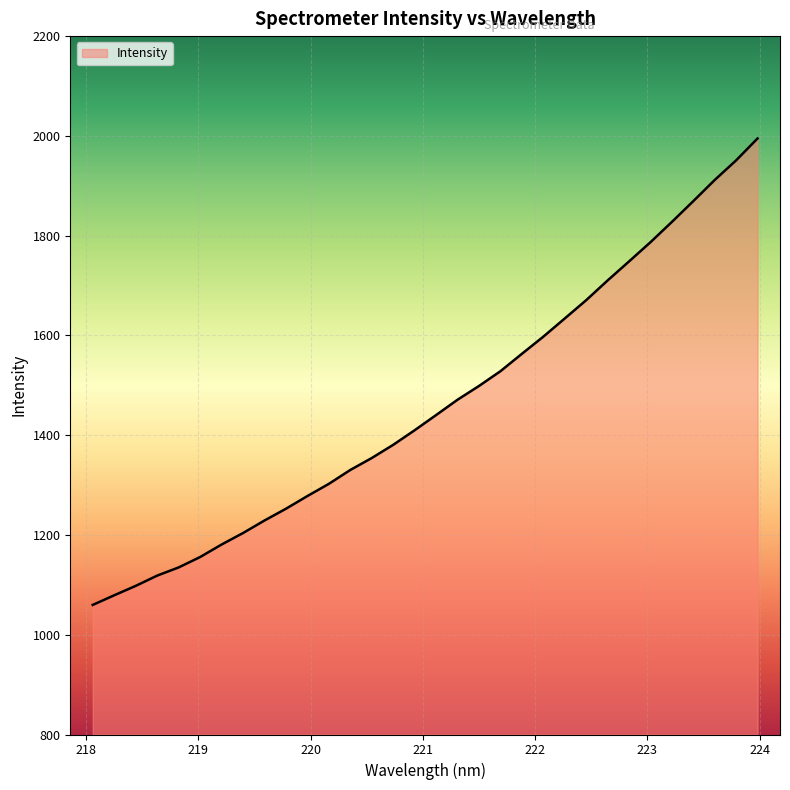

Count the number of categories in the chart.

32